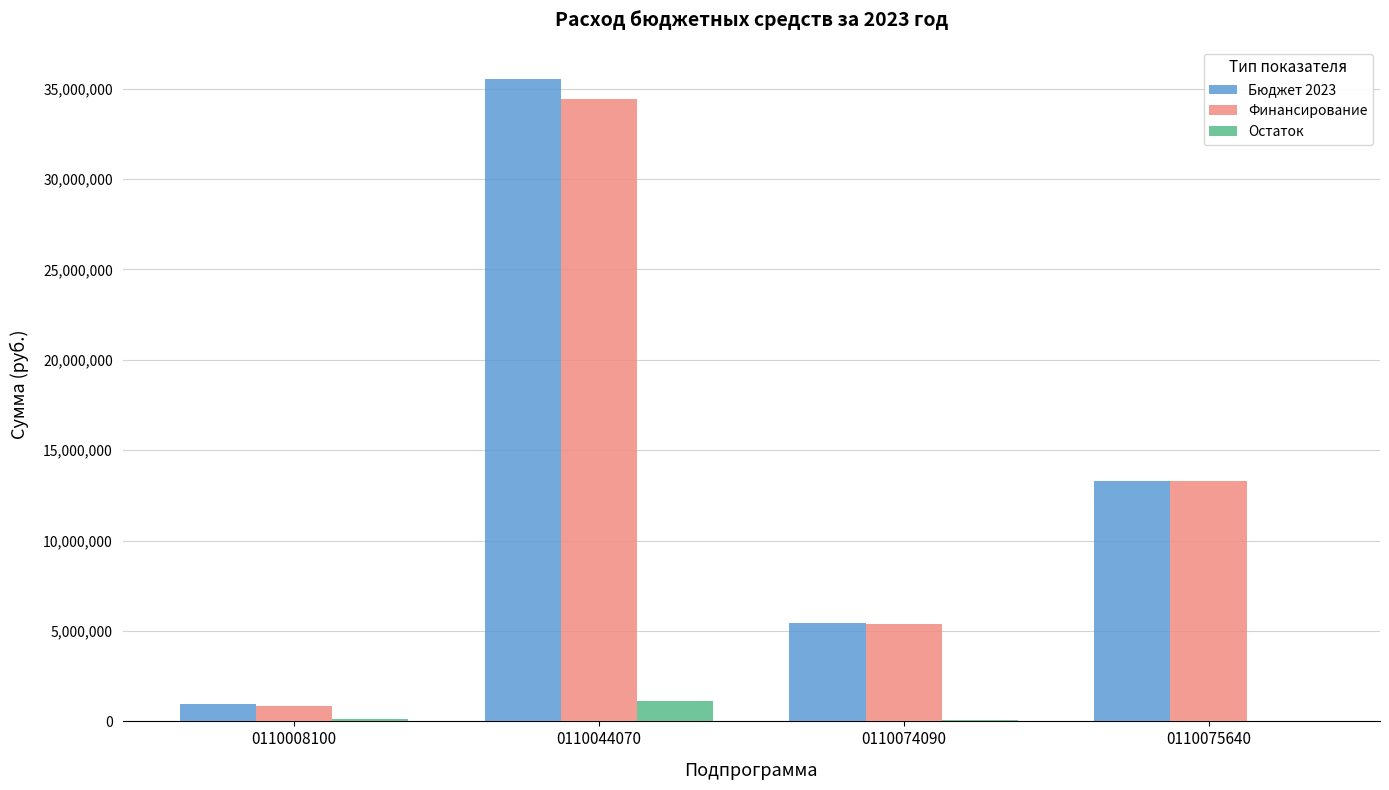

What is the spread (max minus min) of values at 0110044070?

34436350.6